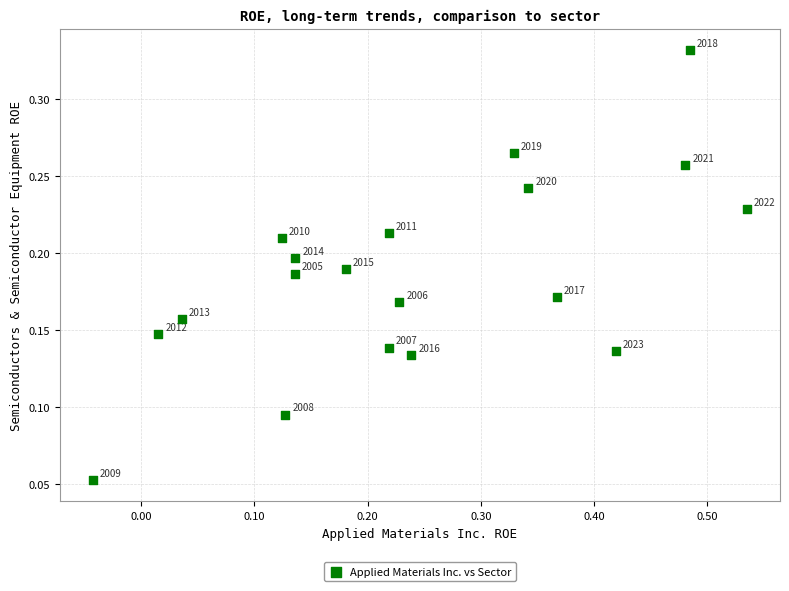

What is the range of X values (max minus min)?

0.6